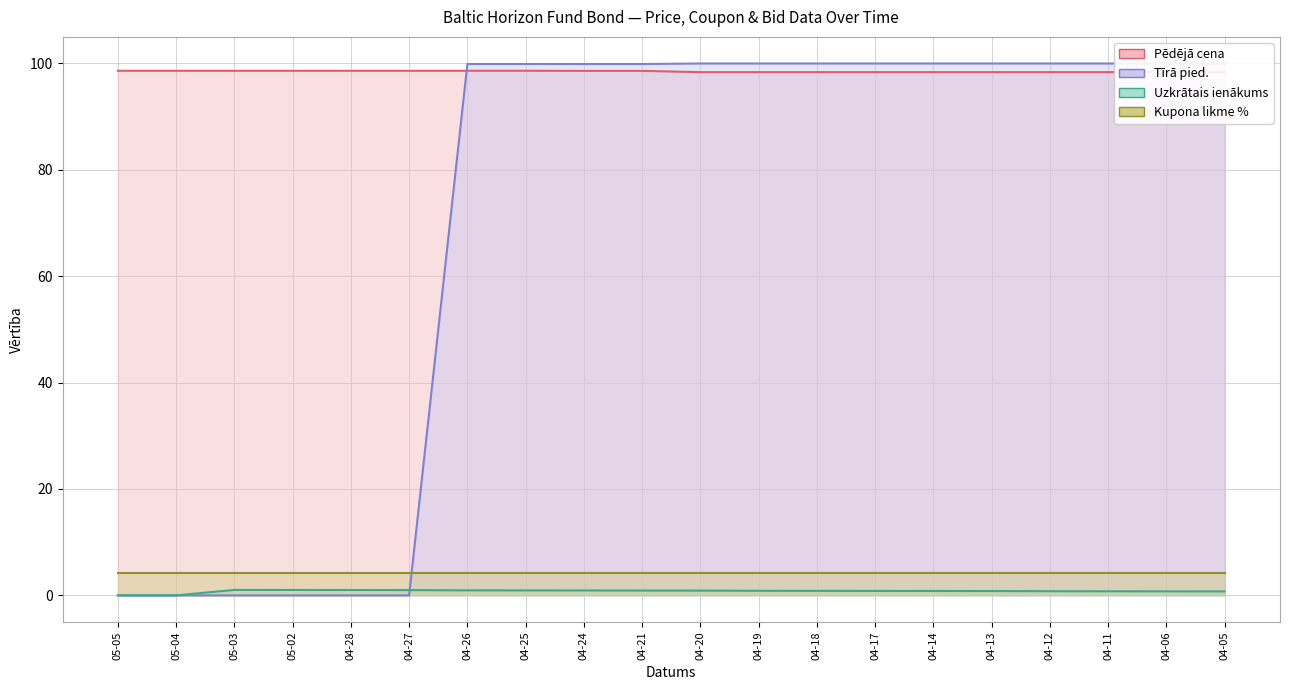

Is it true that Pēdējā cena equals 98.4 at 04-20?

True